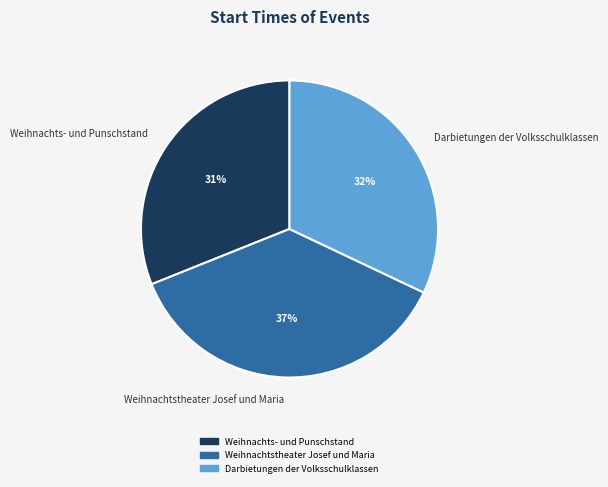

To the nearest percent, what portion does Weihnachts- und Punschstand represent?

31%